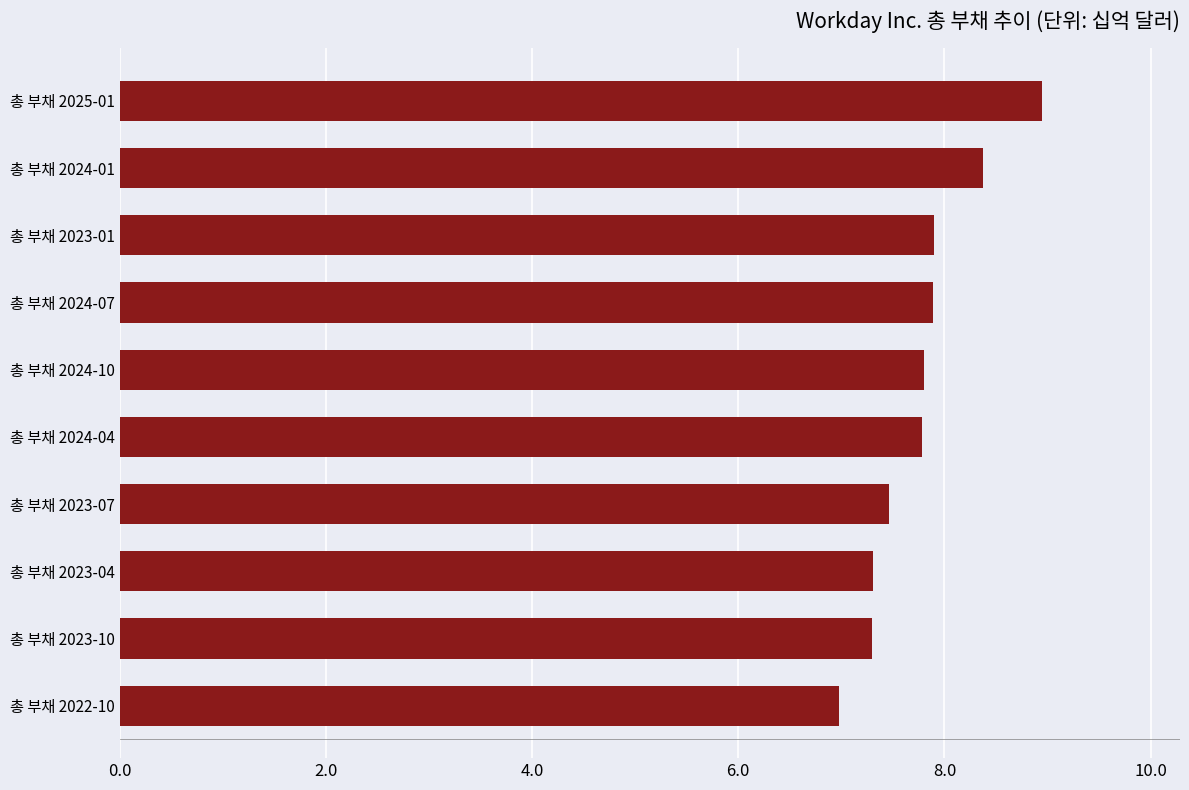

True or false: the data shows 7.0 at 총 부채 2022-10.

True